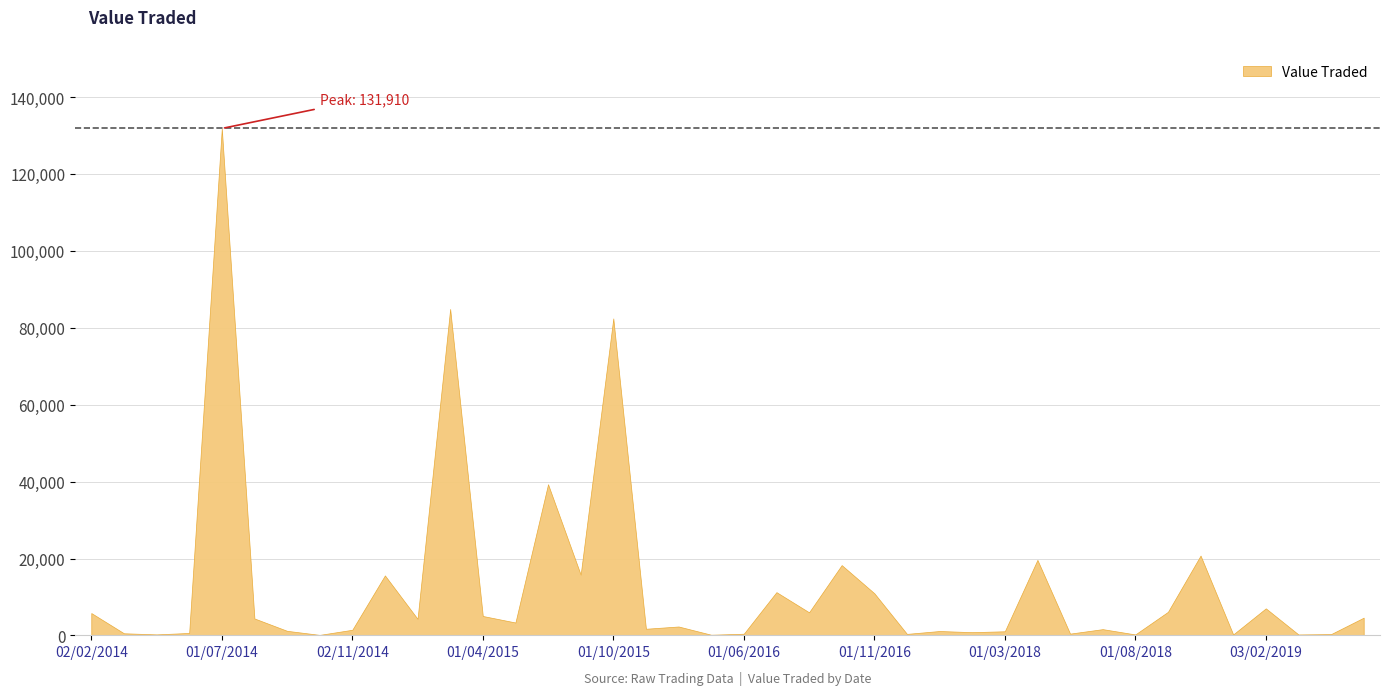

What is the greatest value displayed?

131910